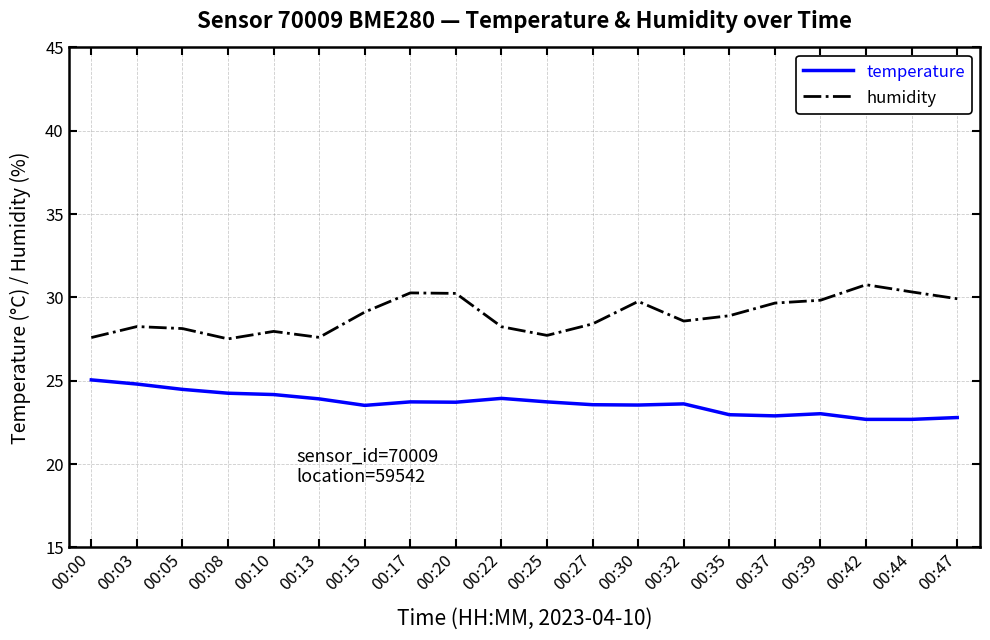

How many series are shown in this chart?

2